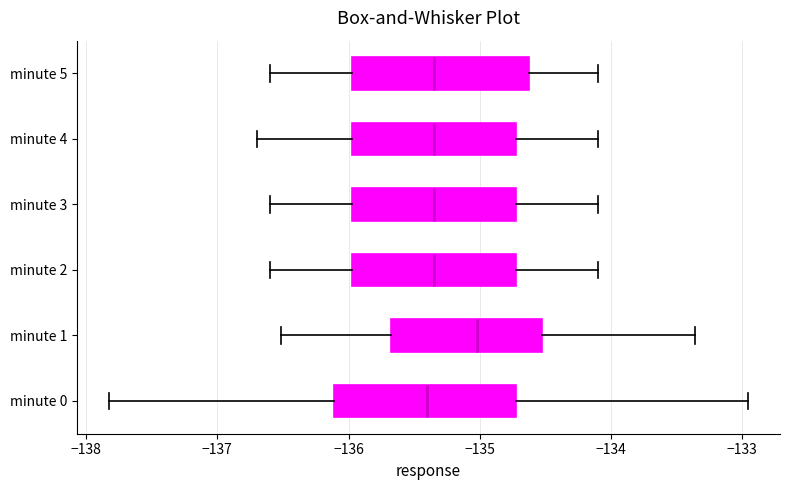

Which box has the furthest to the right median line?

minute 1